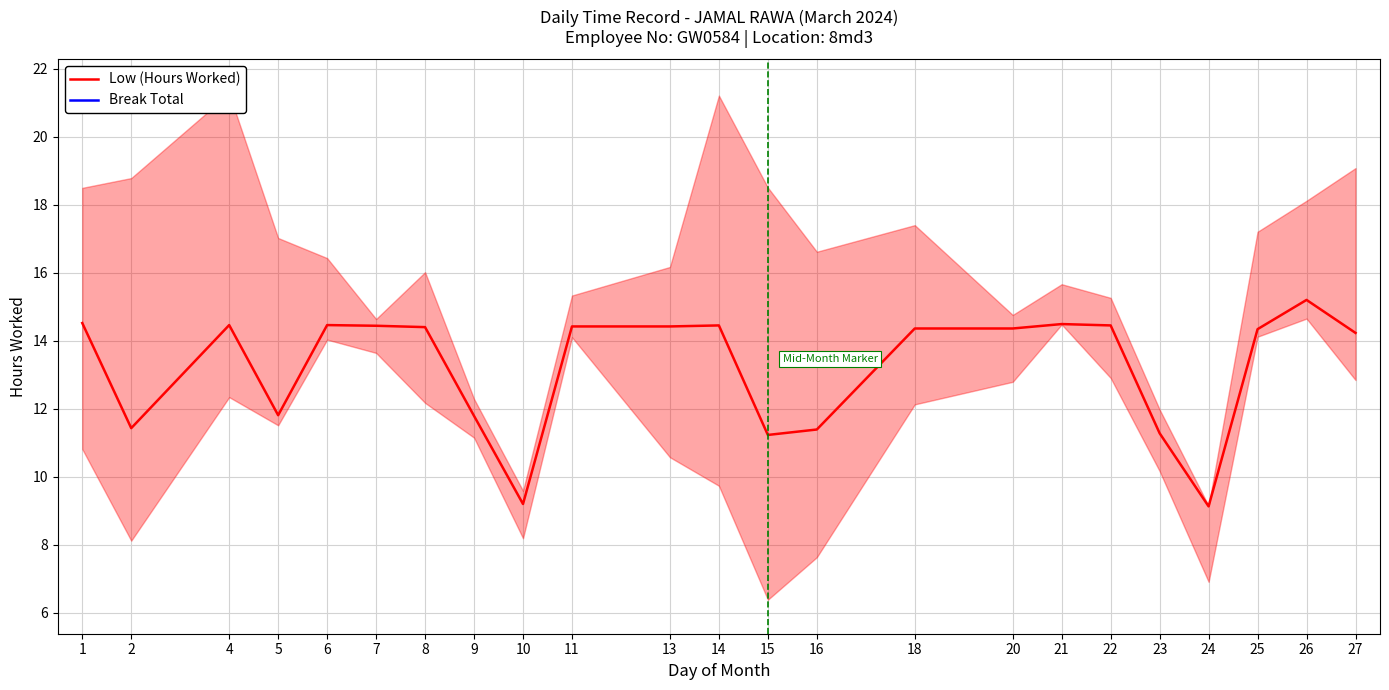

What is the spread (max minus min) of values at 13?

14.4